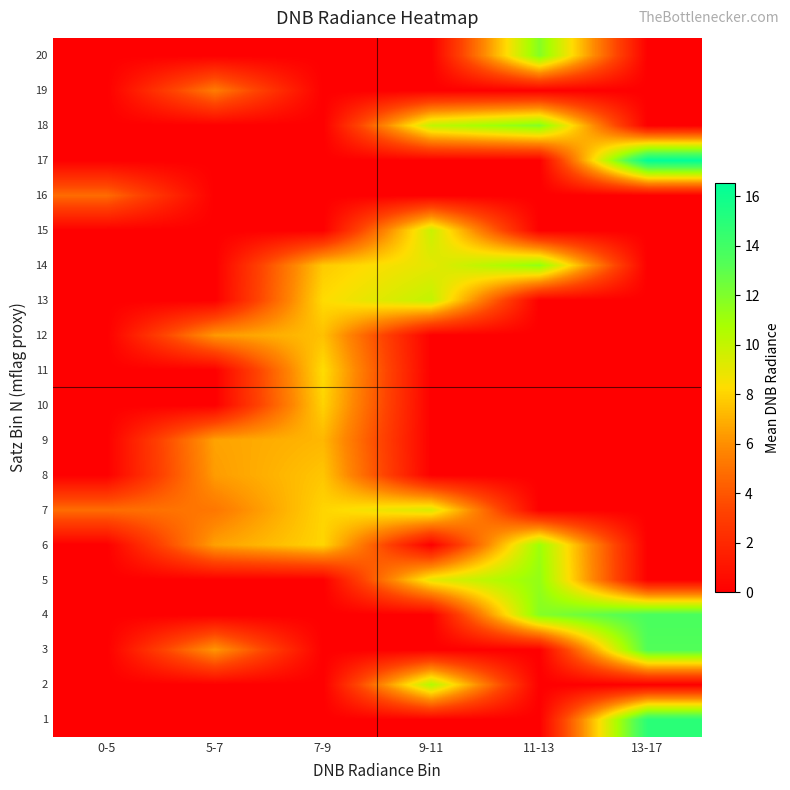

Reading left to right, transcribe all the data shown in this chart.

1: 0-5=0.0	5-7=0.0	7-9=0.0	9-11=0.0	11-13=0.0	13-17=14.9
2: 0-5=0.0	5-7=0.0	7-9=0.0	9-11=10.5	11-13=0.0	13-17=0.0
3: 0-5=0.0	5-7=6.3	7-9=0.0	9-11=0.0	11-13=0.0	13-17=13.4
4: 0-5=0.0	5-7=0.0	7-9=0.0	9-11=0.0	11-13=11.8	13-17=13.7
5: 0-5=0.0	5-7=0.0	7-9=0.0	9-11=9.0	11-13=11.4	13-17=0.0
6: 0-5=0.0	5-7=6.5	7-9=8.1	9-11=0.0	11-13=11.1	13-17=0.0
7: 0-5=4.8	5-7=5.2	7-9=8.0	9-11=9.4	11-13=0.0	13-17=0.0
8: 0-5=0.0	5-7=6.4	7-9=7.6	9-11=0.0	11-13=0.0	13-17=0.0
9: 0-5=0.0	5-7=6.6	7-9=7.2	9-11=0.0	11-13=0.0	13-17=0.0
10: 0-5=0.0	5-7=0.0	7-9=8.0	9-11=0.0	11-13=0.0	13-17=0.0
11: 0-5=0.0	5-7=0.0	7-9=8.3	9-11=0.0	11-13=0.0	13-17=0.0
12: 0-5=0.0	5-7=6.3	7-9=7.5	9-11=0.0	11-13=0.0	13-17=0.0
13: 0-5=0.0	5-7=0.0	7-9=8.2	9-11=10.1	11-13=0.0	13-17=0.0
14: 0-5=0.0	5-7=0.0	7-9=7.7	9-11=9.1	11-13=11.5	13-17=0.0
15: 0-5=0.0	5-7=0.0	7-9=0.0	9-11=9.9	11-13=0.0	13-17=0.0
16: 0-5=4.8	5-7=0.0	7-9=0.0	9-11=0.0	11-13=0.0	13-17=0.0
17: 0-5=0.0	5-7=0.0	7-9=0.0	9-11=0.0	11-13=0.0	13-17=16.6
18: 0-5=0.0	5-7=0.0	7-9=0.0	9-11=10.1	11-13=11.9	13-17=0.0
19: 0-5=0.0	5-7=5.4	7-9=0.0	9-11=0.0	11-13=0.0	13-17=0.0
20: 0-5=0.0	5-7=0.0	7-9=0.0	9-11=0.0	11-13=11.8	13-17=0.0